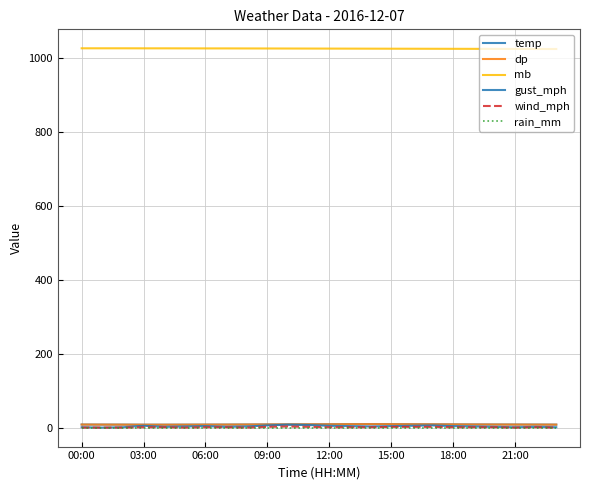

How many data points in dp are less than 8?

2